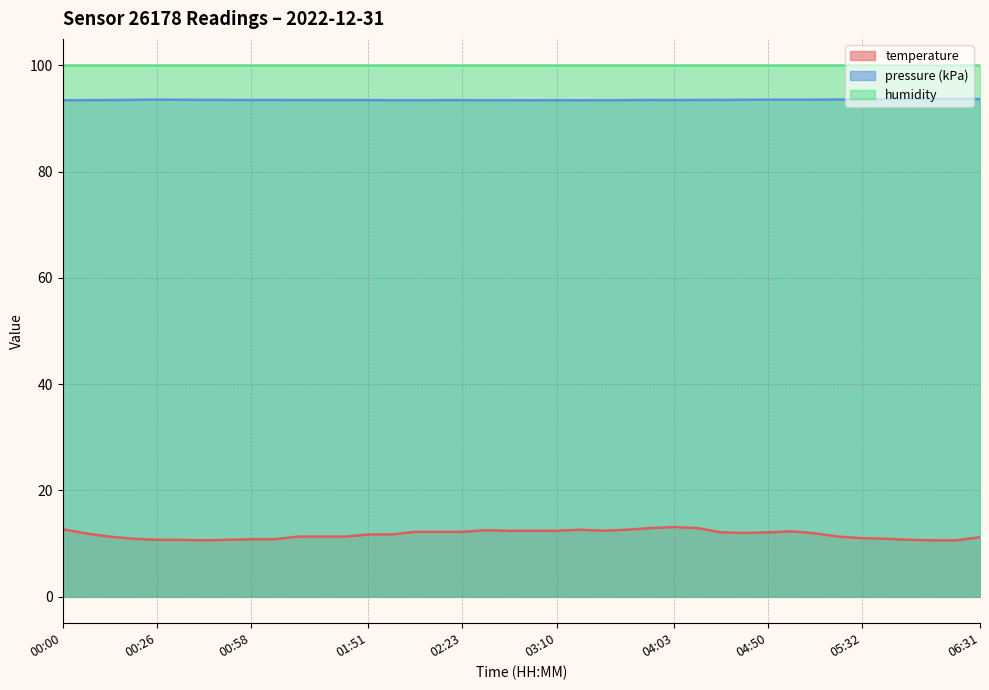

How many data points in temperature are above 11?

28